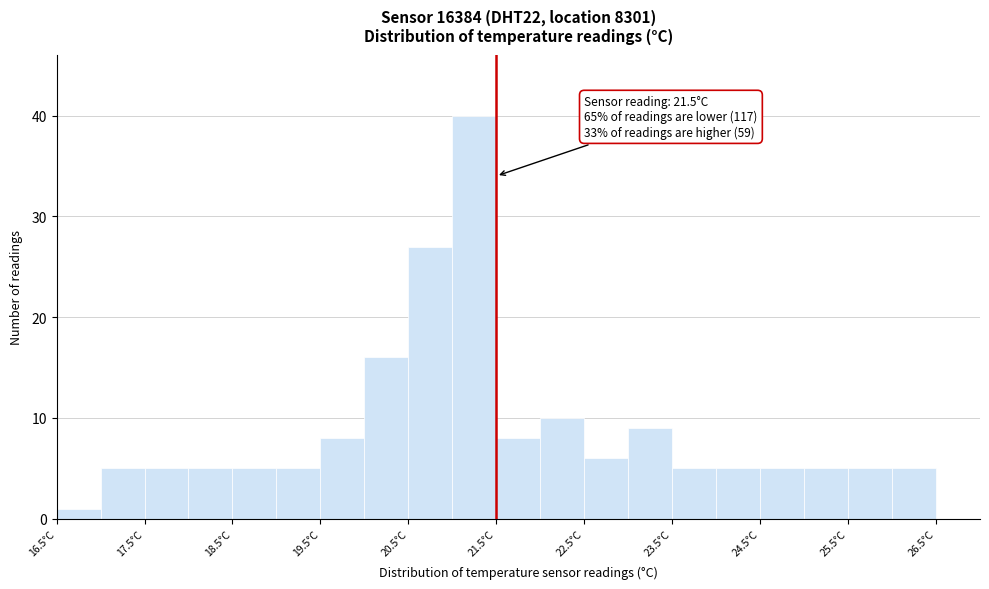

Over which range of the x-axis is the bar tallest?

21.0 to 21.5